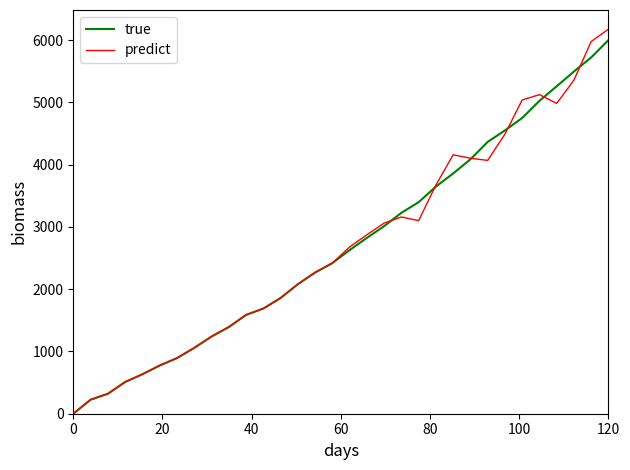

What is the maximum value for true?

6000.0